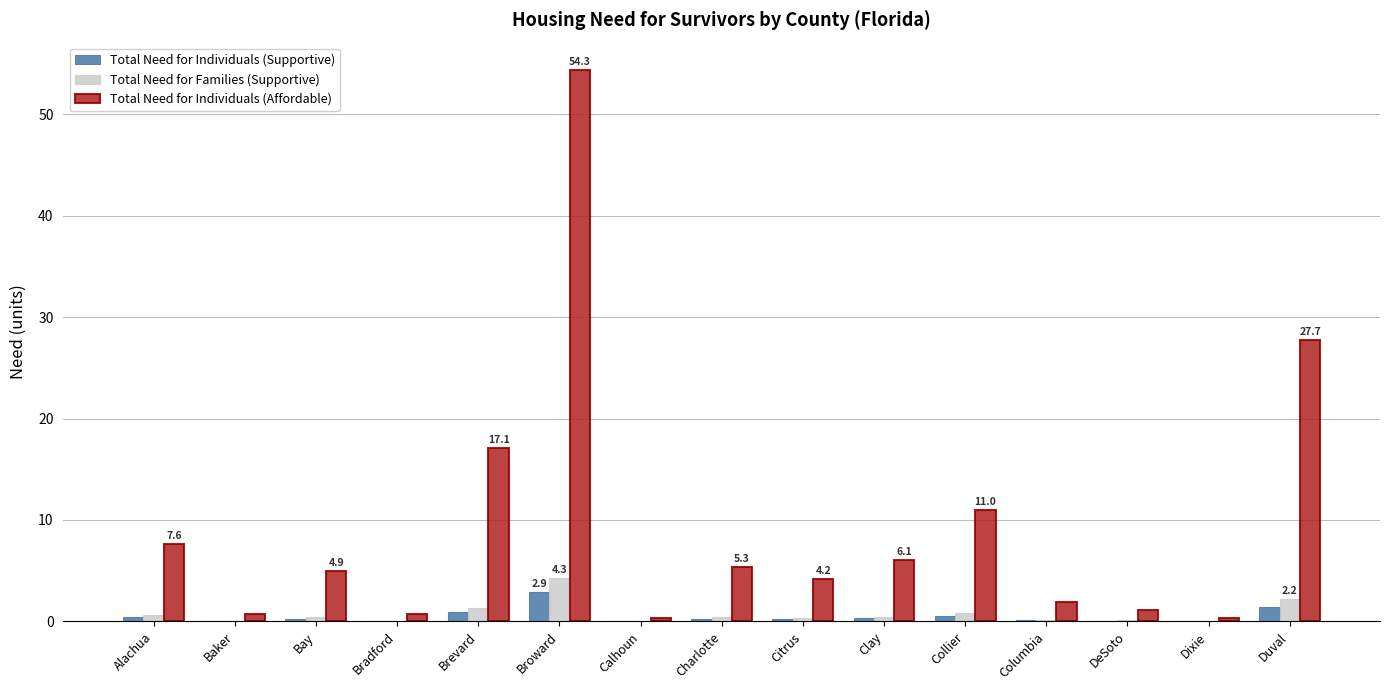

Count the number of categories in the chart.

15